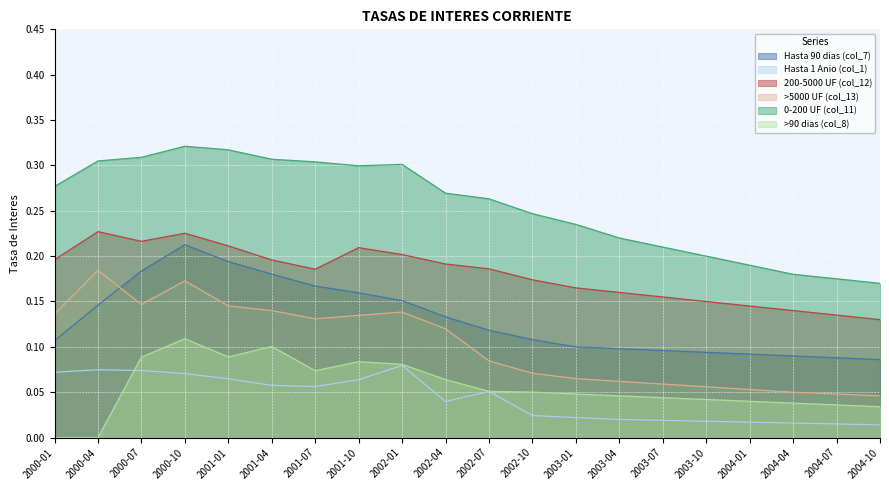

How many interior local peaks does the Hasta 90 dias (col_7) series have?

1